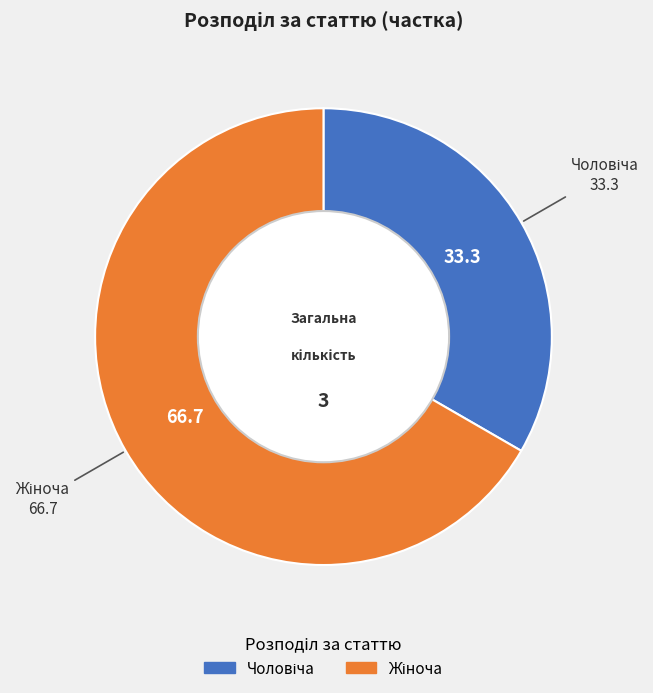

Is there a majority slice in this chart?

Yes